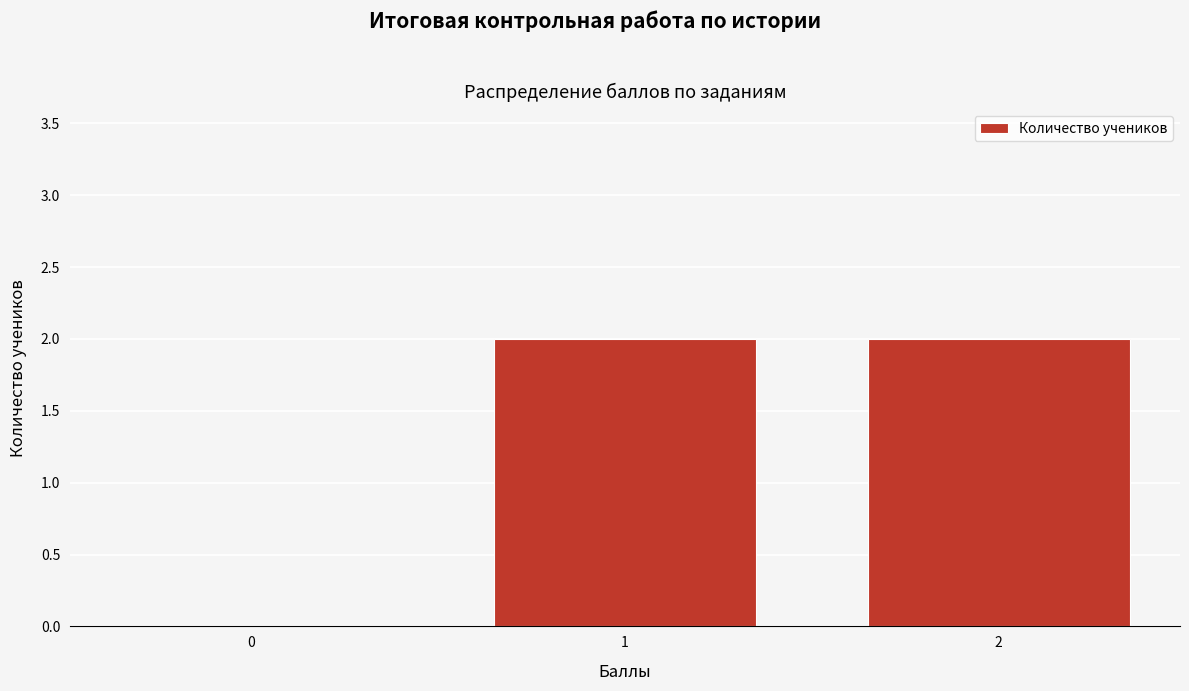

Reading left to right, transcribe all the data shown in this chart.

0=0	1=2	2=2